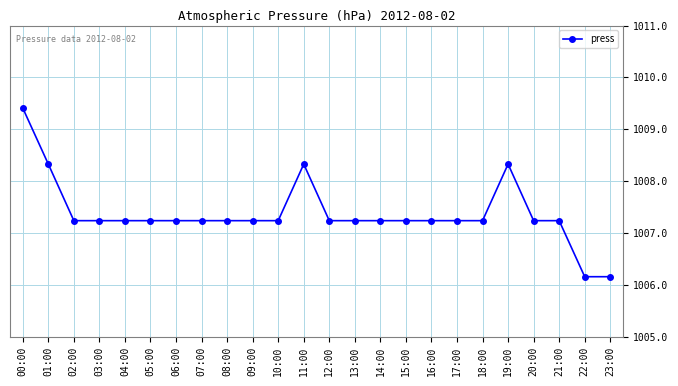

What is the minimum value shown in the chart?

1006.2